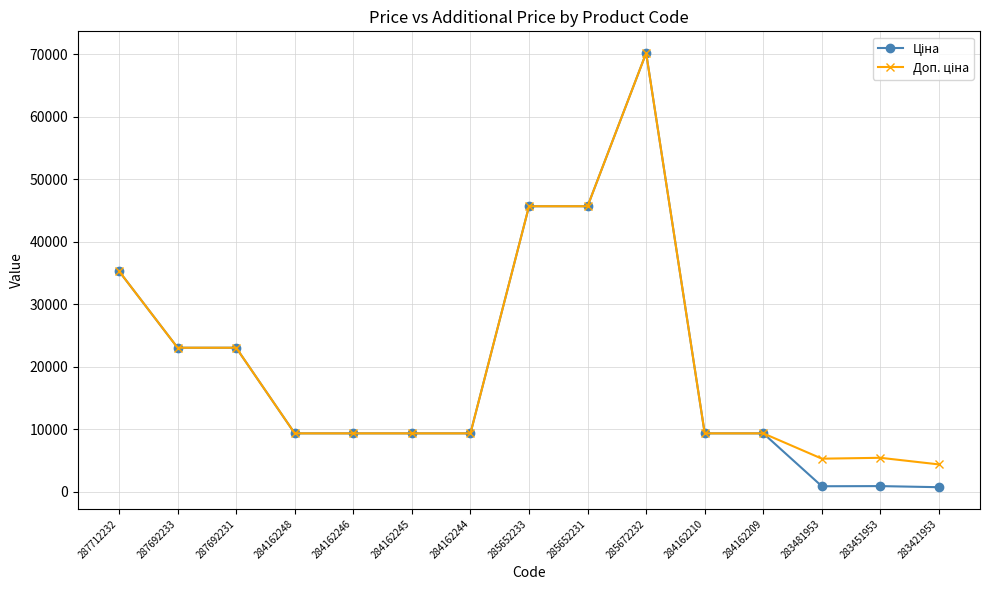

Which category has the highest value across all series?

285672232